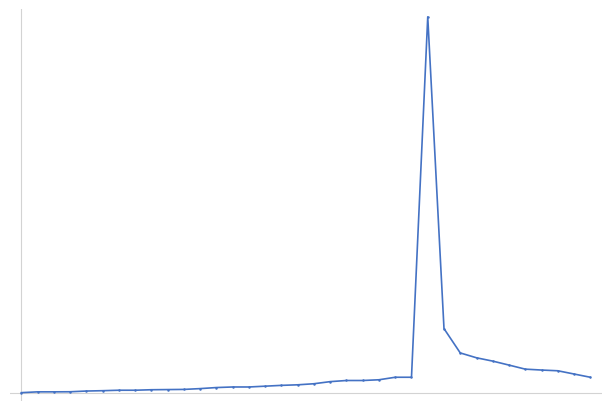

Rank the categories by value from highest to lowest.

25, 26, 27, 28, 29, 30, 31, 32, 33, 34, 23, 24, 35, 22, 20, 21, 19, 18, 17, 16, 15, 13, 14, 12, 11, 10, 9, 8, 6, 7, 5, 4, 3, 1, 2, 0